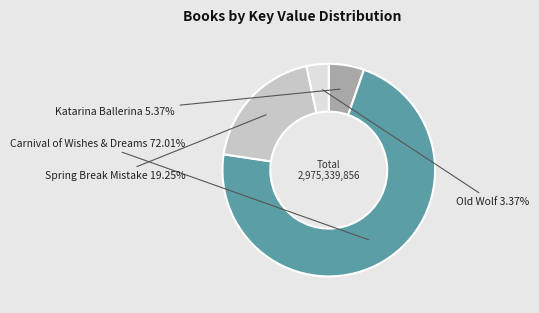

Which slice represents more than half of the pie?

Carnival of Wishes & Dreams